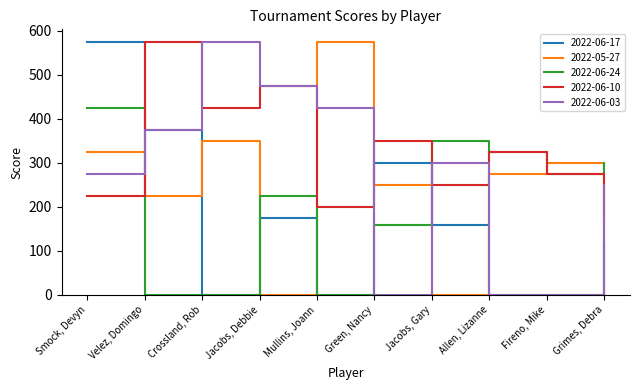

At Smock, Devyn, list the series in order from smallest to largest.

2022-06-10, 2022-06-03, 2022-05-27, 2022-06-24, 2022-06-17